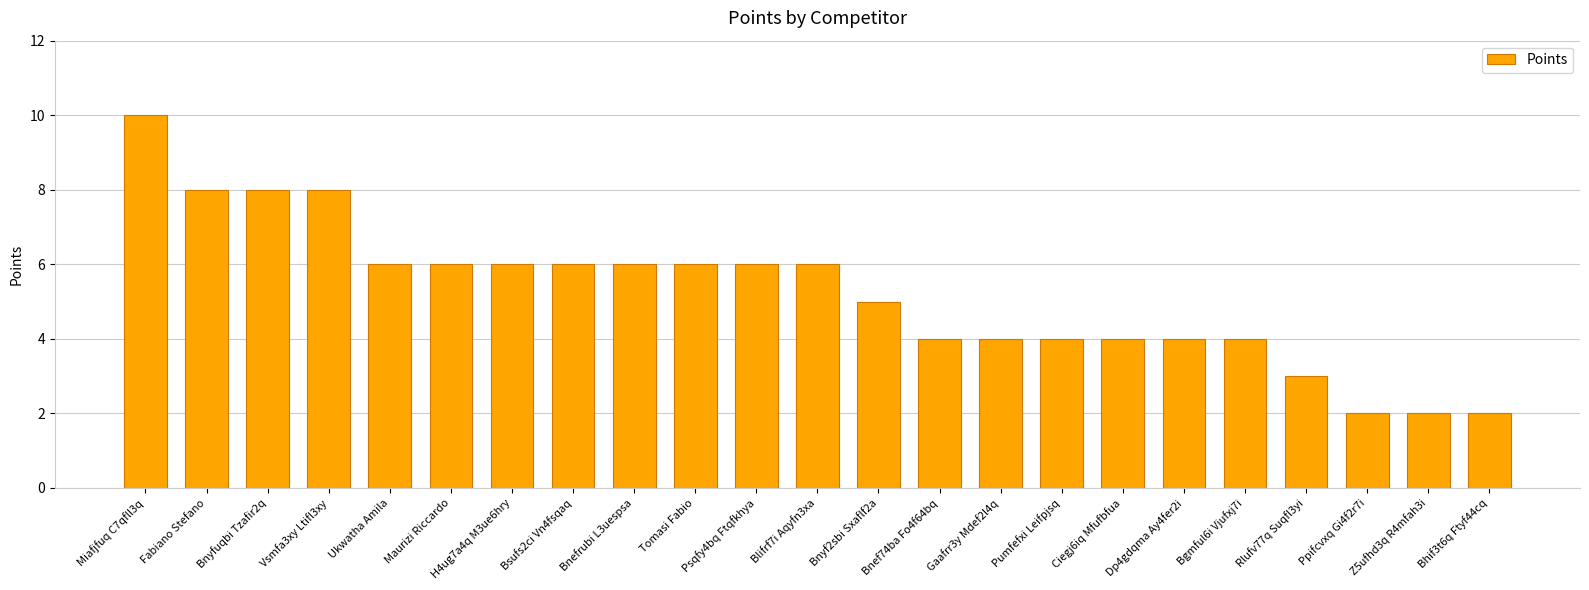

What is the minimum value shown in the chart?

2